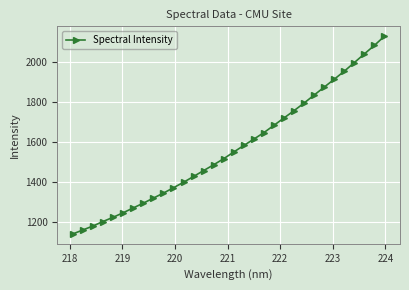

What is the smallest value displayed?

1140.1